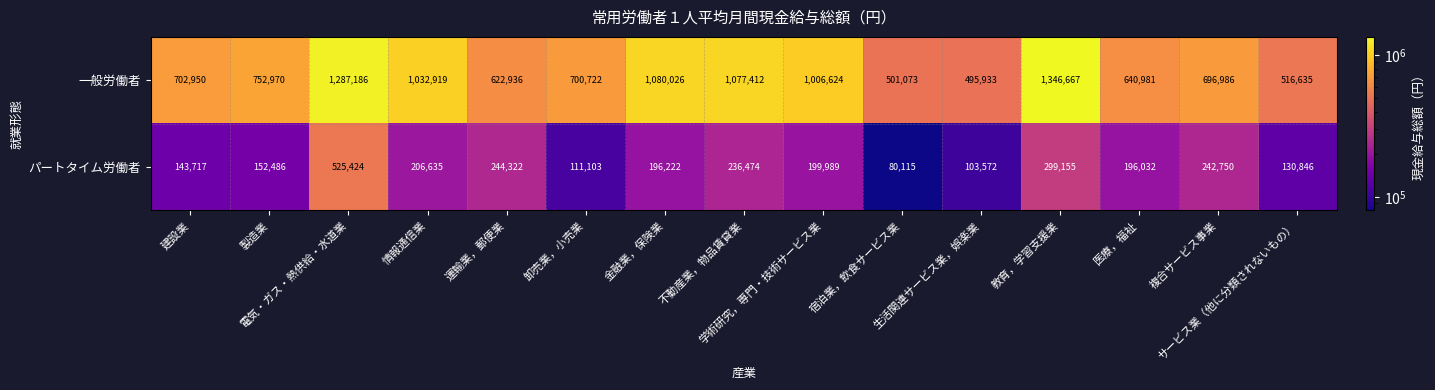

Which category has the highest value across all series?

教育，学習支援業